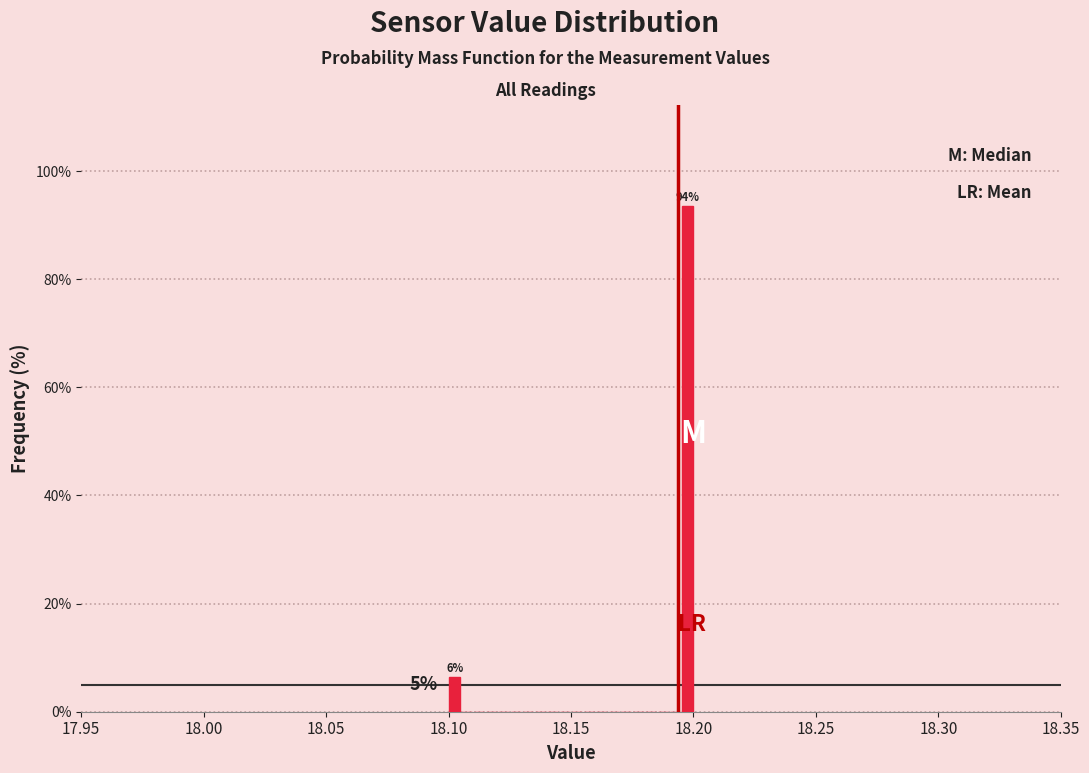

Around what value on the x-axis is the tallest bar? Give the approximate position of its centre, as read against the axis.

18.200